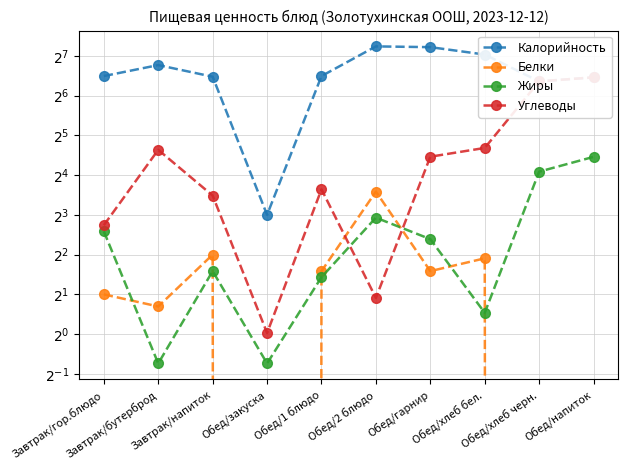

True or false: Белки has a value of 3.0 at Обед/1 блюдо.

True